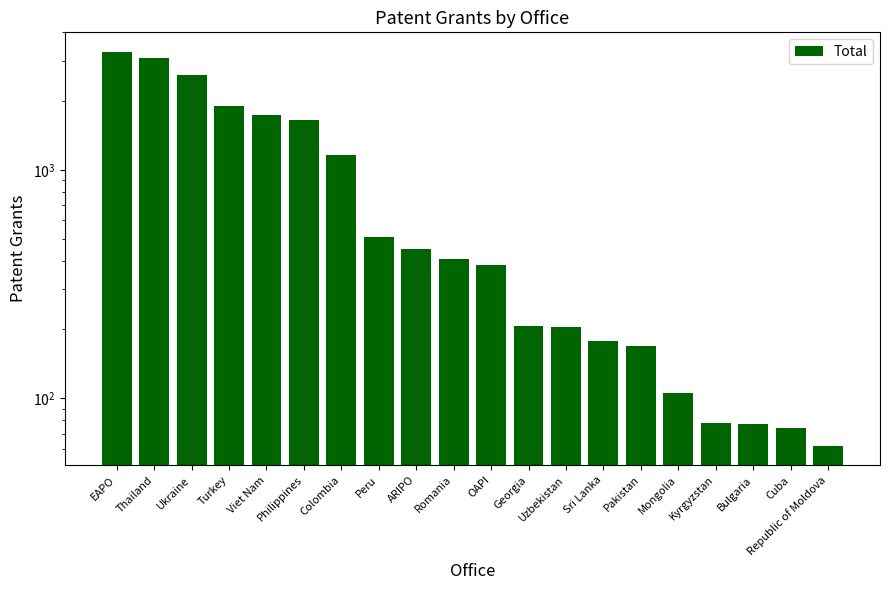

Reading left to right, what are all the values shown in this chart?

3282	3080	2590	1900	1745	1645	1164	510	451	407	384	206	205	178	169	105	78	77	74	62